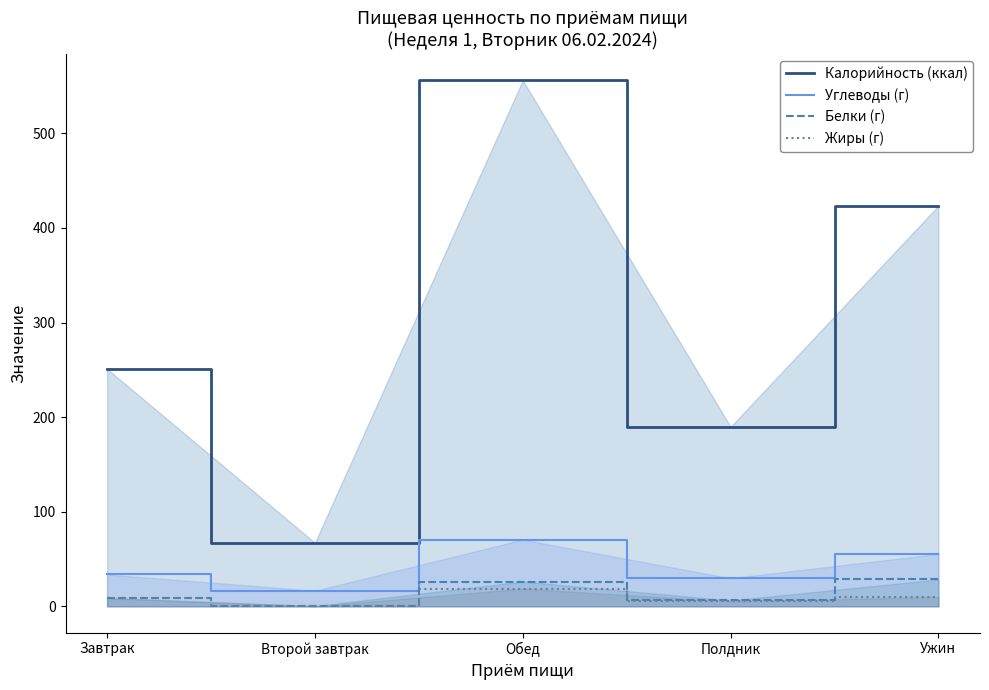

Which series has the largest range (max minus min)?

Калорийность (ккал)